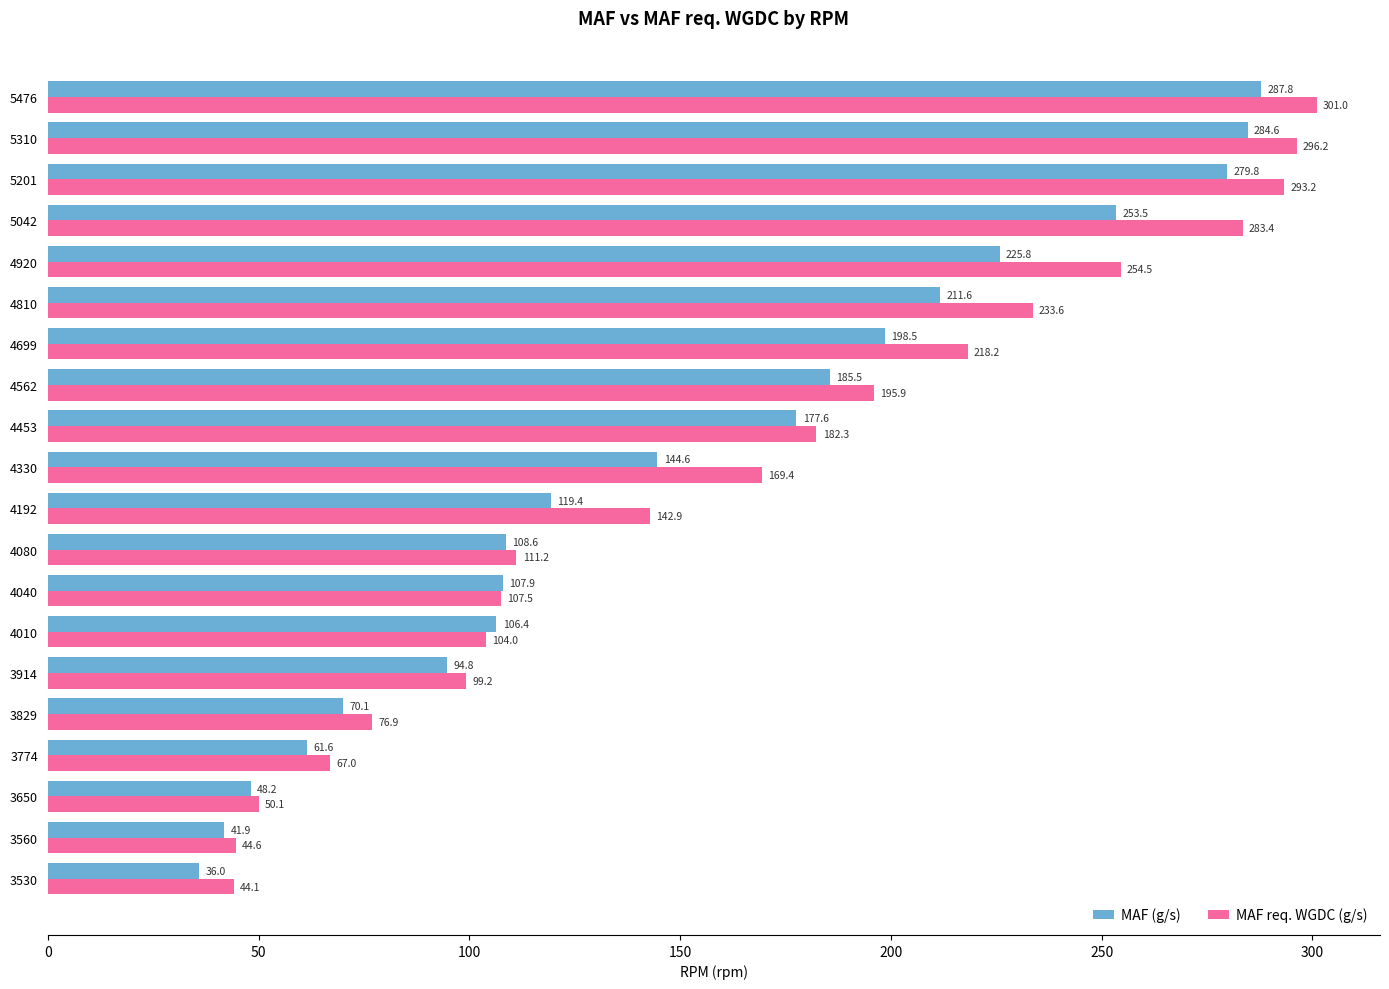

Between 4562 and 4920, which series saw the biggest shift?

MAF req. WGDC (g/s)